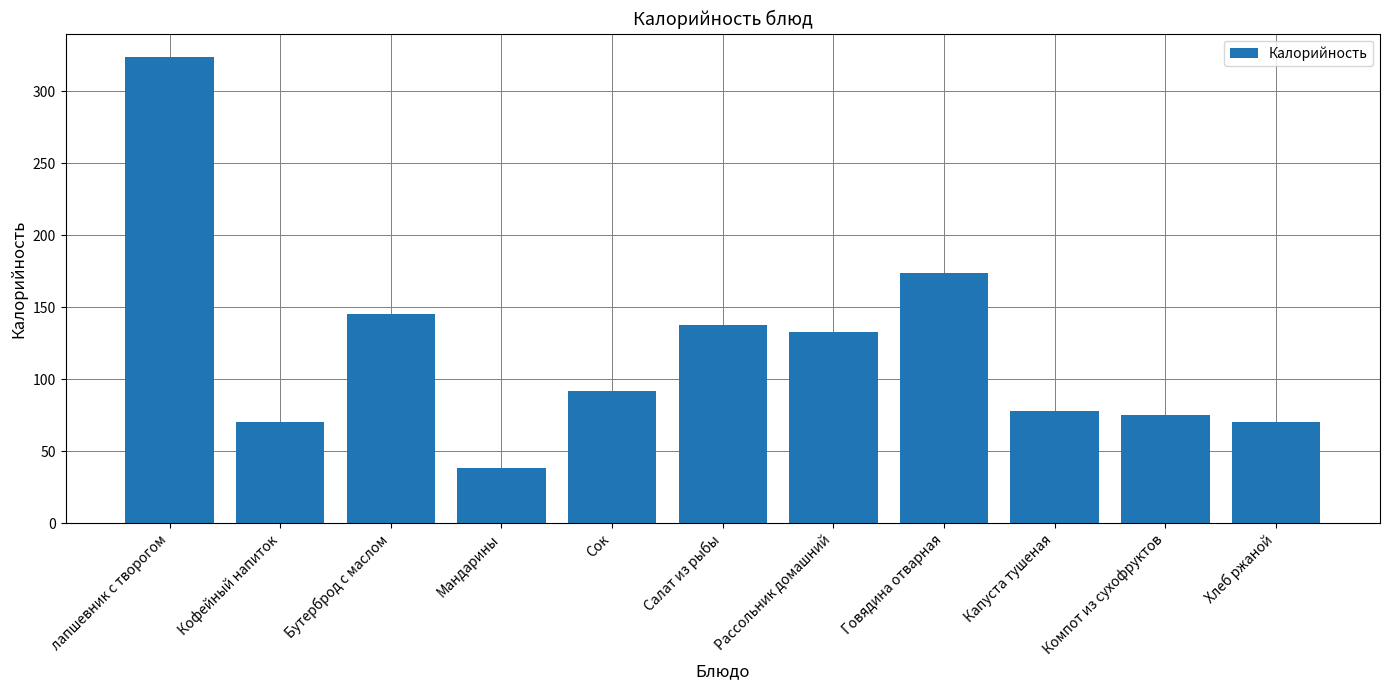

Where does the data first go above 92?

лапшевник с творогом